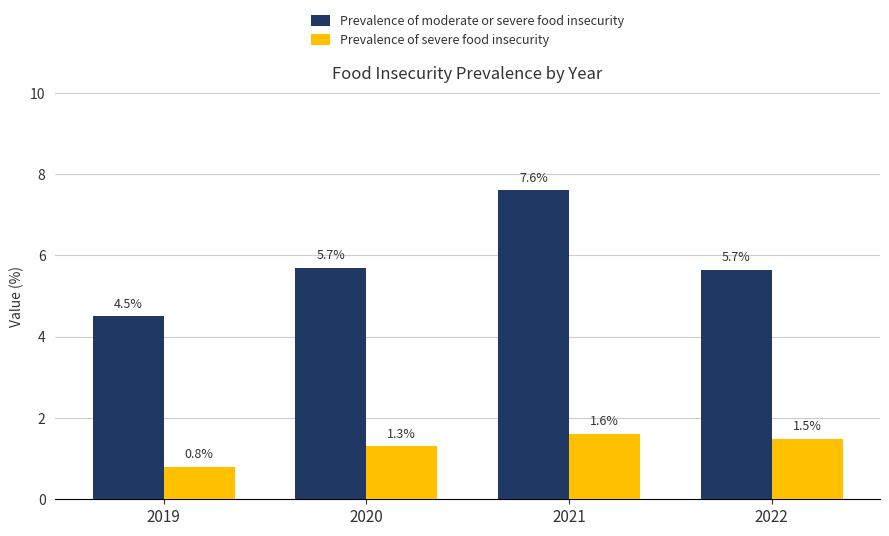

What is the difference between the maximum and minimum values in the Prevalence of moderate or severe food insecurity series?

3.1